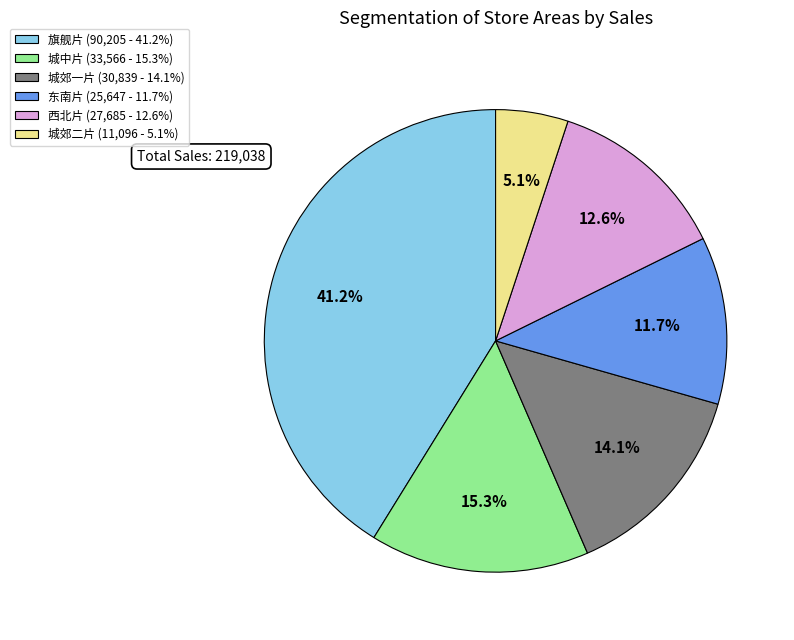

What is the smallest slice in the pie chart?

城郊二片